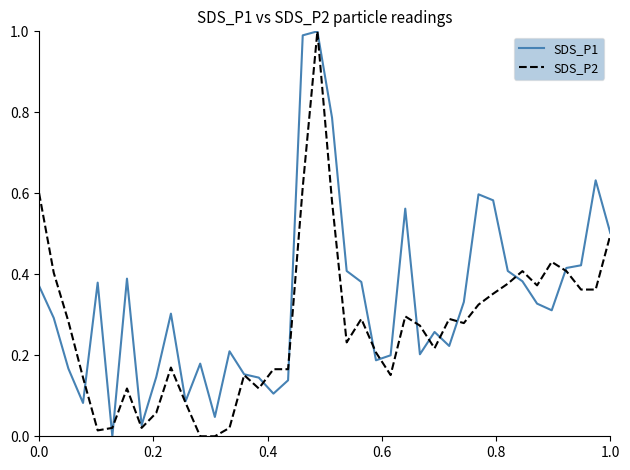

Rank the series by their average value, from highest to lowest.

SDS_P1, SDS_P2